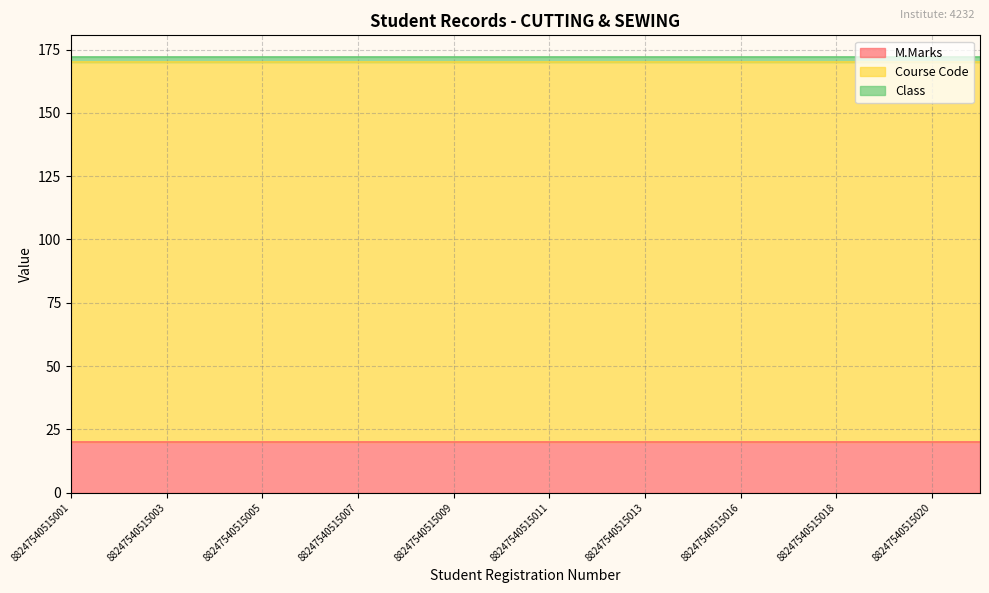

How many lines are shown in the chart?

3